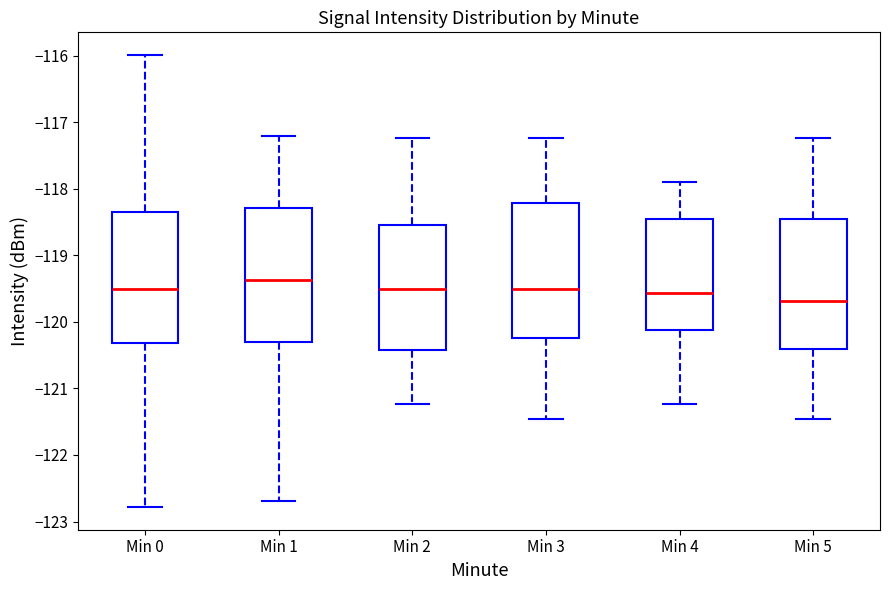

Reading left to right, read every box against the y-axis: the position of its median line, the range the box covers, and the ends of its whiskers. The values are not printed on the chart, so give them approximately, as read against the axis.

Min 0: median -119.5, box -120.3 to -118.3, whiskers -122.8 to -116.0
Min 1: median -119.4, box -120.3 to -118.3, whiskers -122.7 to -117.2
Min 2: median -119.5, box -120.4 to -118.5, whiskers -121.2 to -117.2
Min 3: median -119.5, box -120.2 to -118.2, whiskers -121.5 to -117.2
Min 4: median -119.6, box -120.1 to -118.5, whiskers -121.2 to -117.9
Min 5: median -119.7, box -120.4 to -118.5, whiskers -121.5 to -117.2